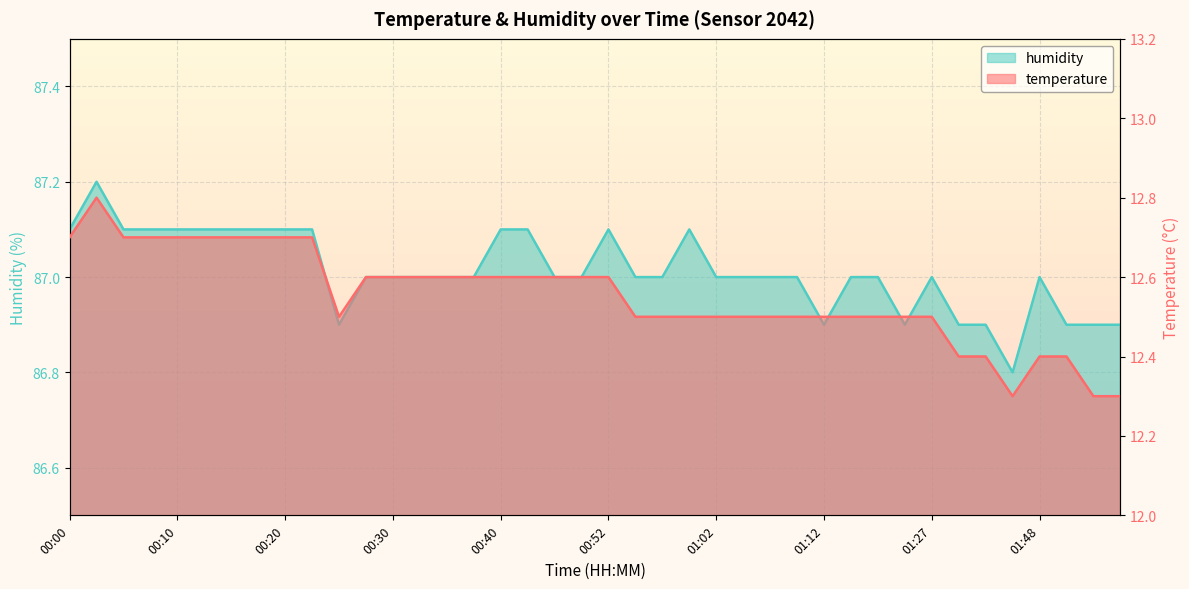

What is the greatest value displayed?

87.2